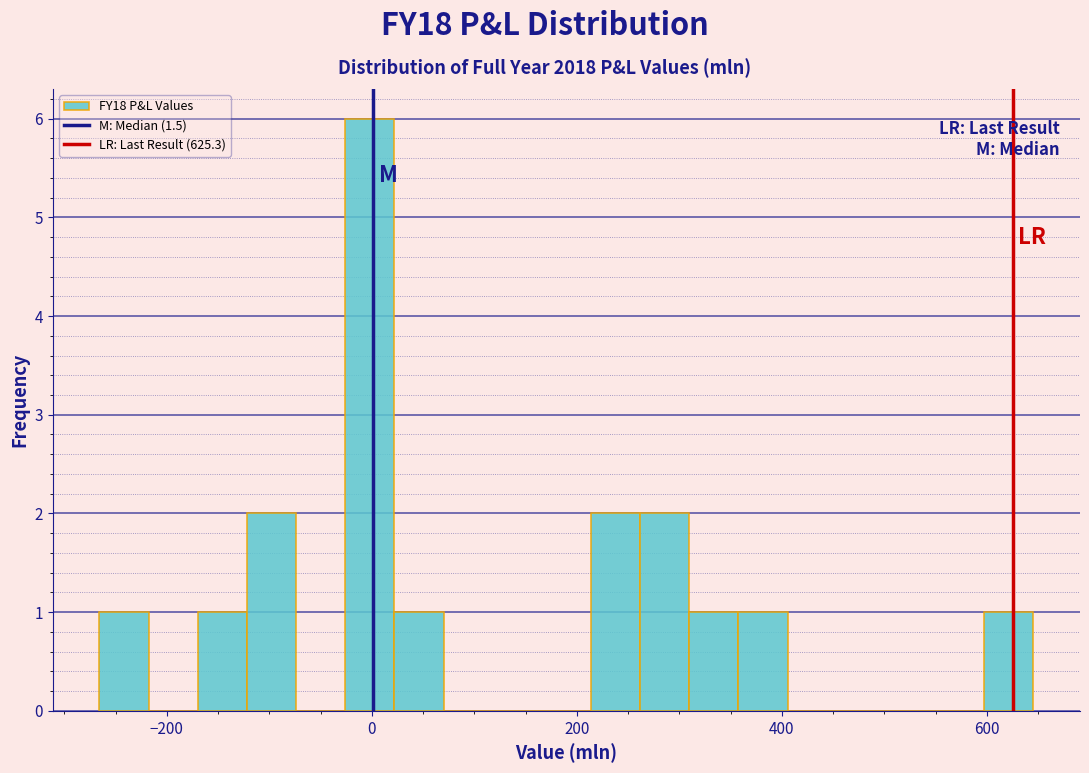

Around what value on the x-axis is the tallest bar? Give the approximate position of its centre, as read against the axis.

0